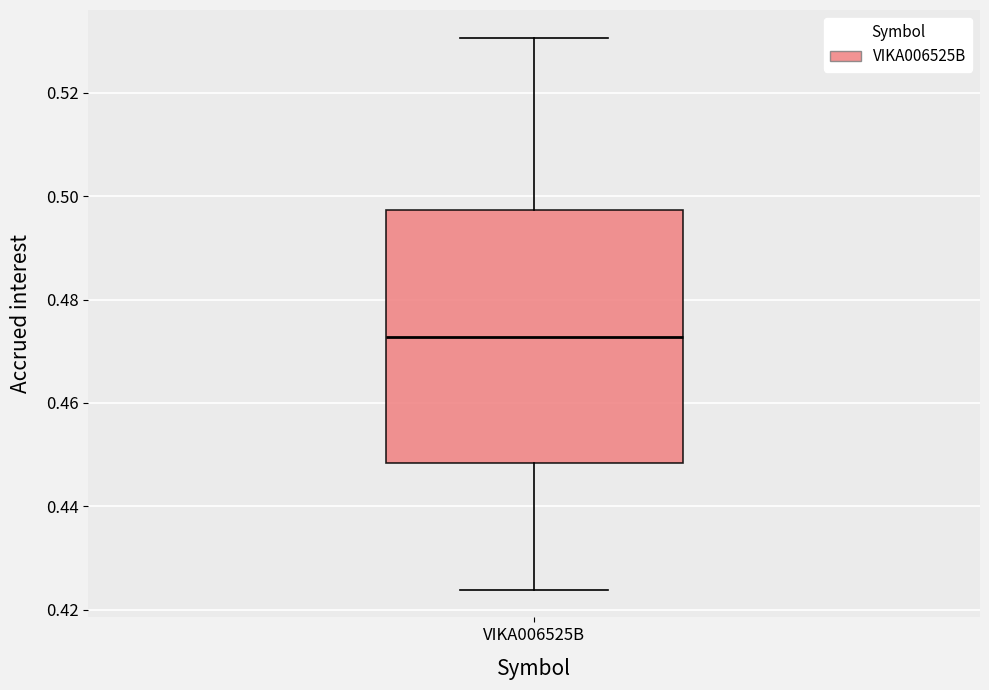

Transcribe this box plot: give where the median line is, the range the box spans, and where the two whiskers end, as read against the y-axis. The values are not printed on the chart, so give them approximately, as read against the axis.

median 0.472, box 0.448 to 0.498, whiskers 0.424 to 0.530